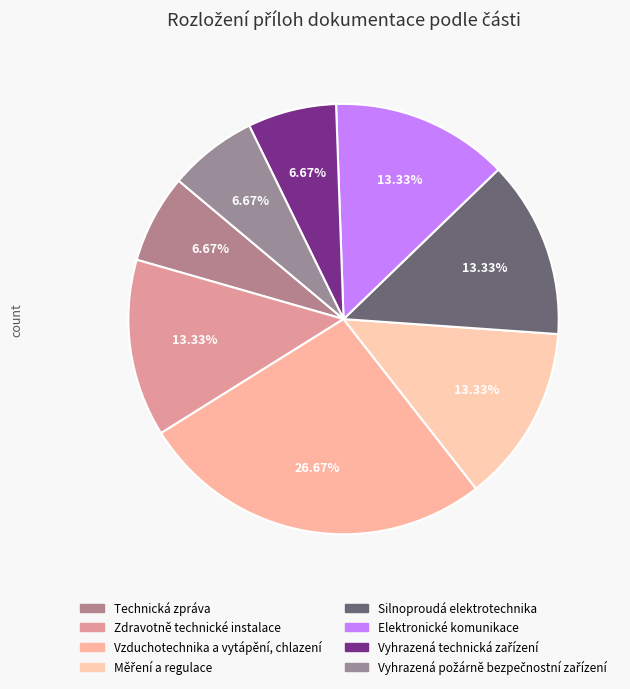

To the nearest percent, what is the combined percentage of Vzduchotechnika a vytápění, chlazení and Technická zpráva?

33%